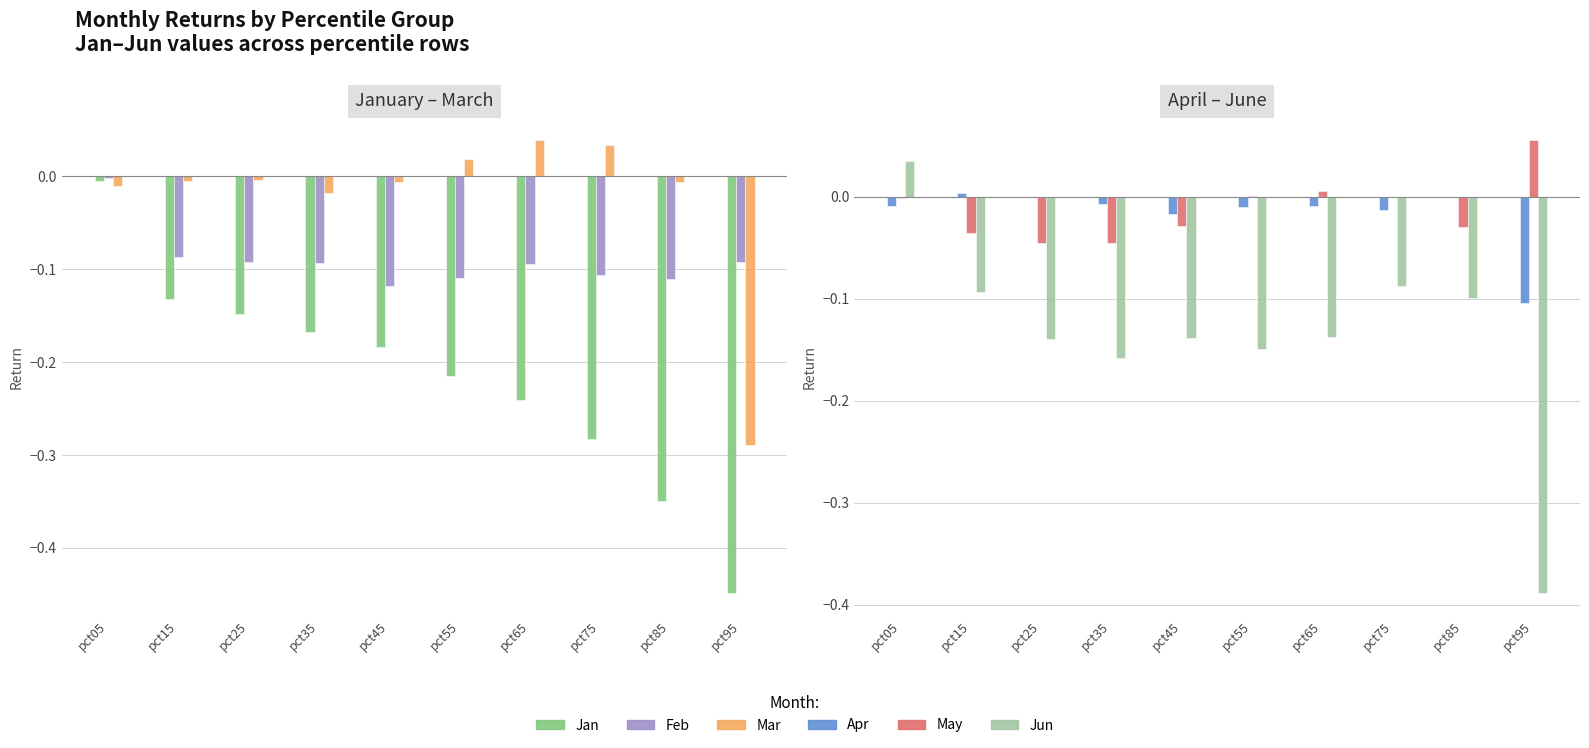

What is the value of the Feb bar at the 6th from the left?

-0.1